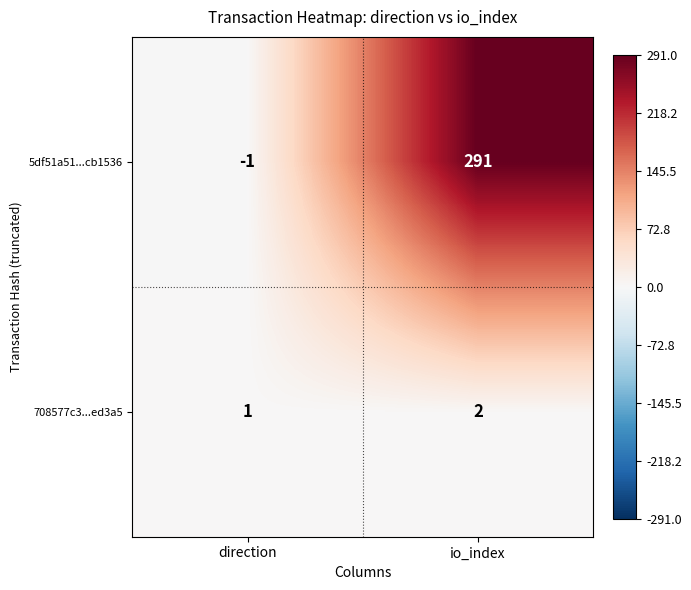

How many categories are shown in the chart?

2